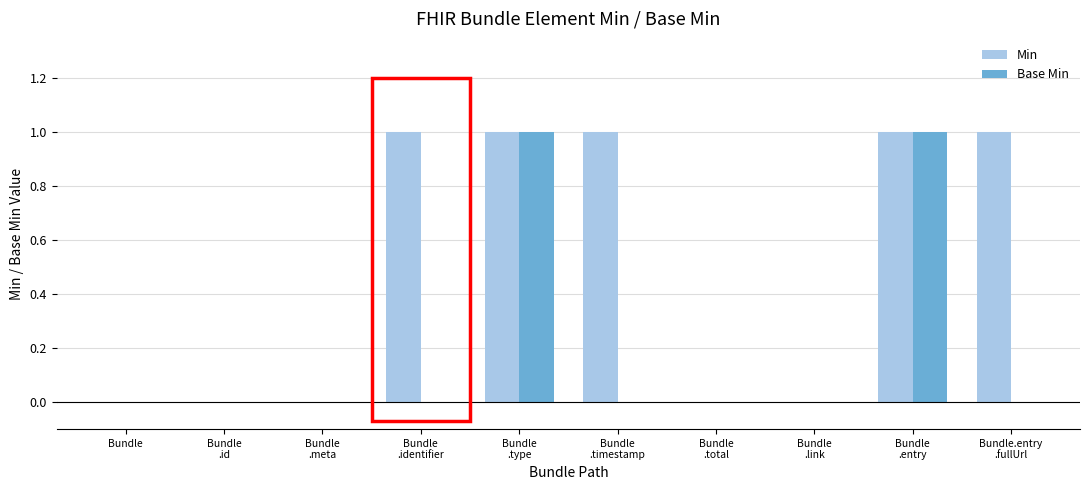

Which series has the largest total across all categories?

Min